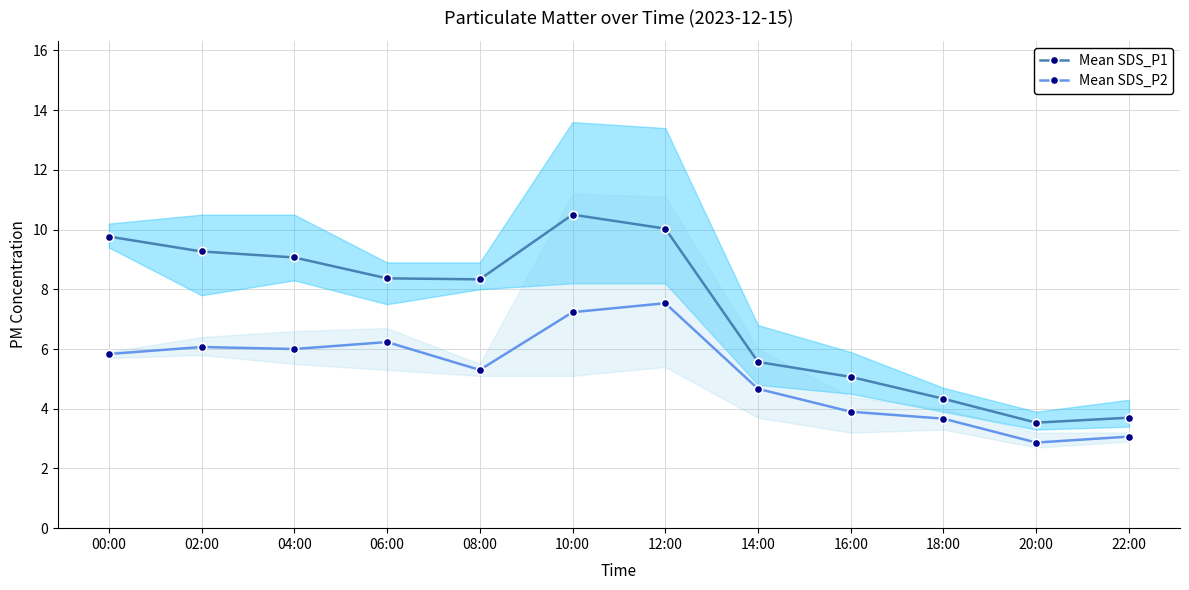

Which series changed the most between 04:00 and 16:00?

Mean SDS_P1